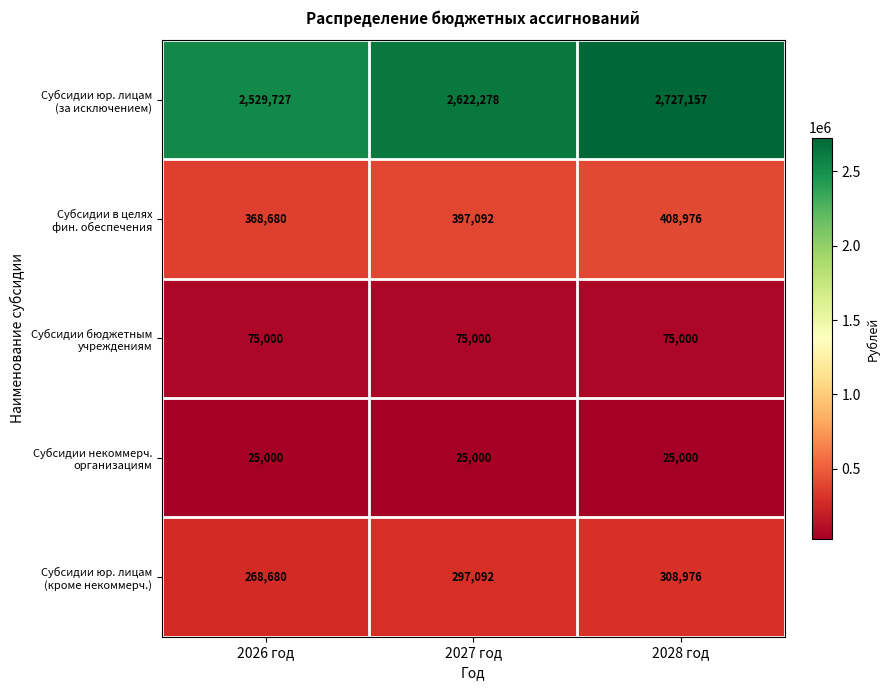

What is the difference between the highest and lowest values at 2028 год?

2702157